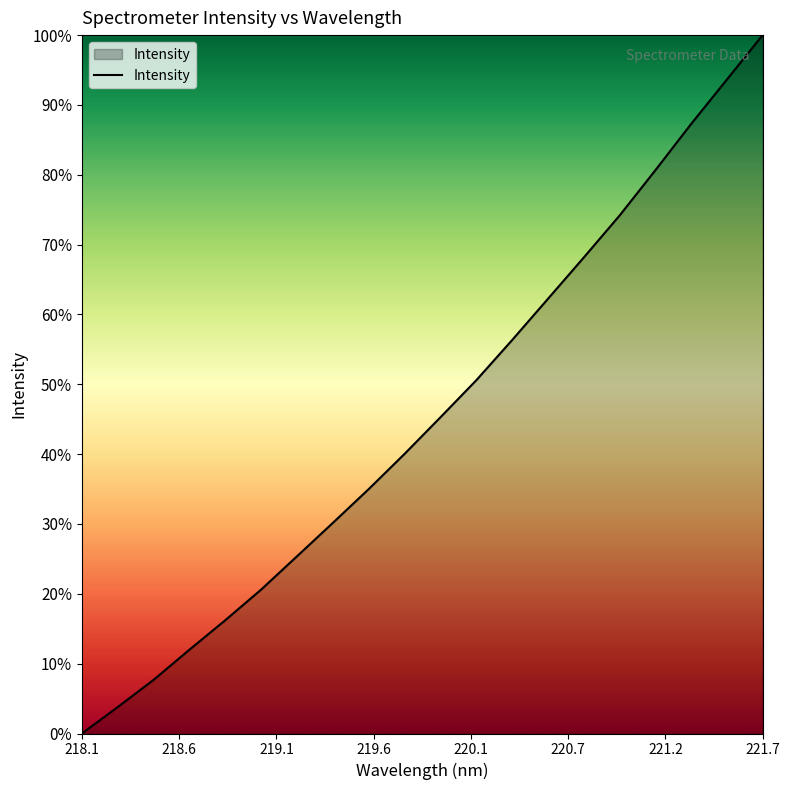

Where is the data nearest to the value 0?

218.1